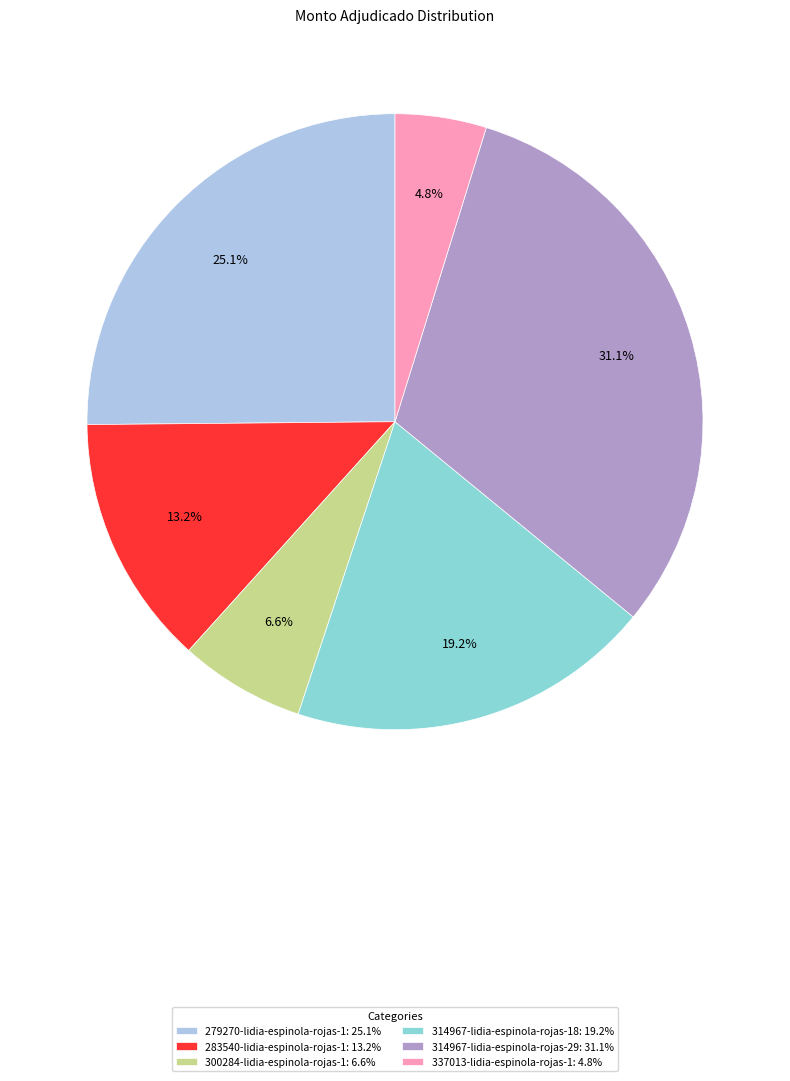

Is there any slice that represents more than half of the pie?

No